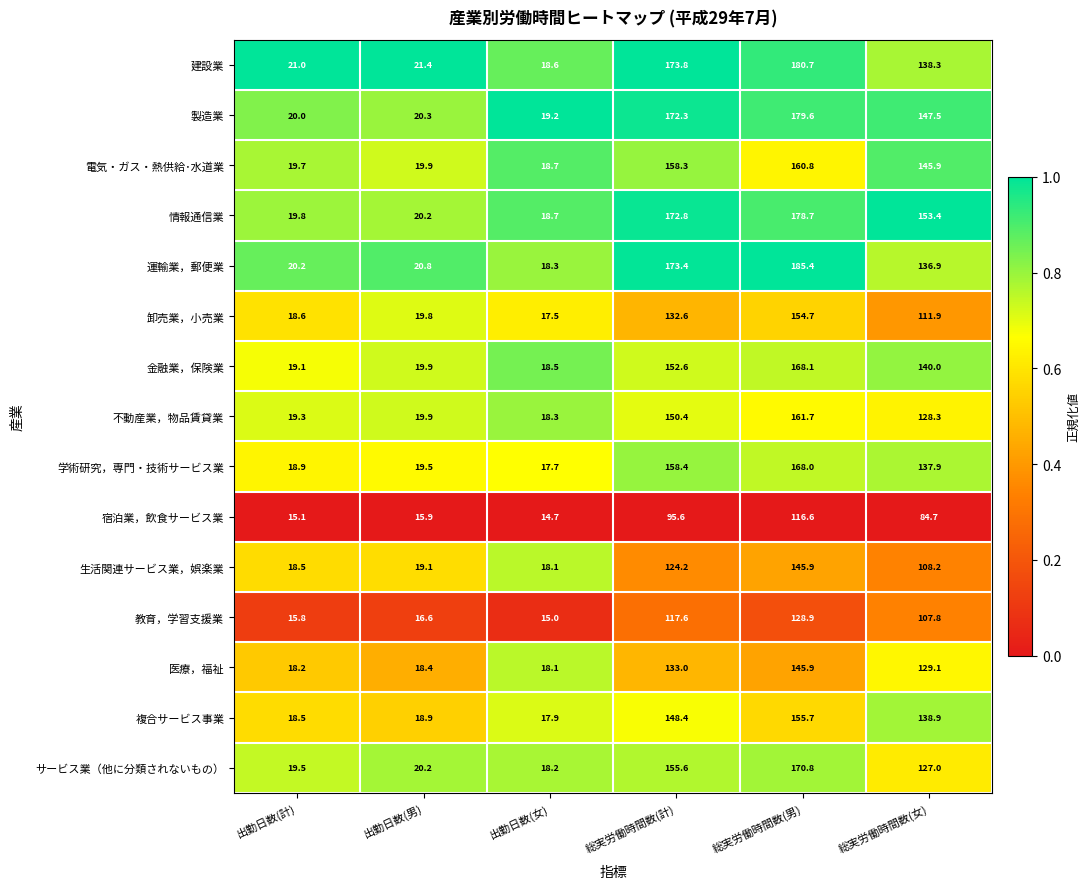

At which label is 学術研究，専門・技術サービス業 closest to 92?

総実労働時間数(女)